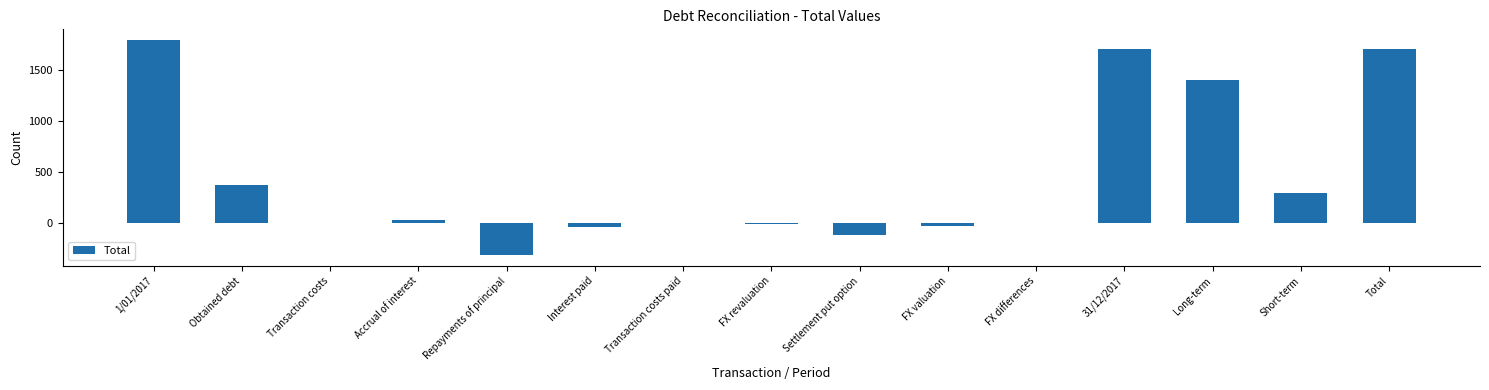

Between Obtained debt and Accrual of interest, which is larger?

Obtained debt